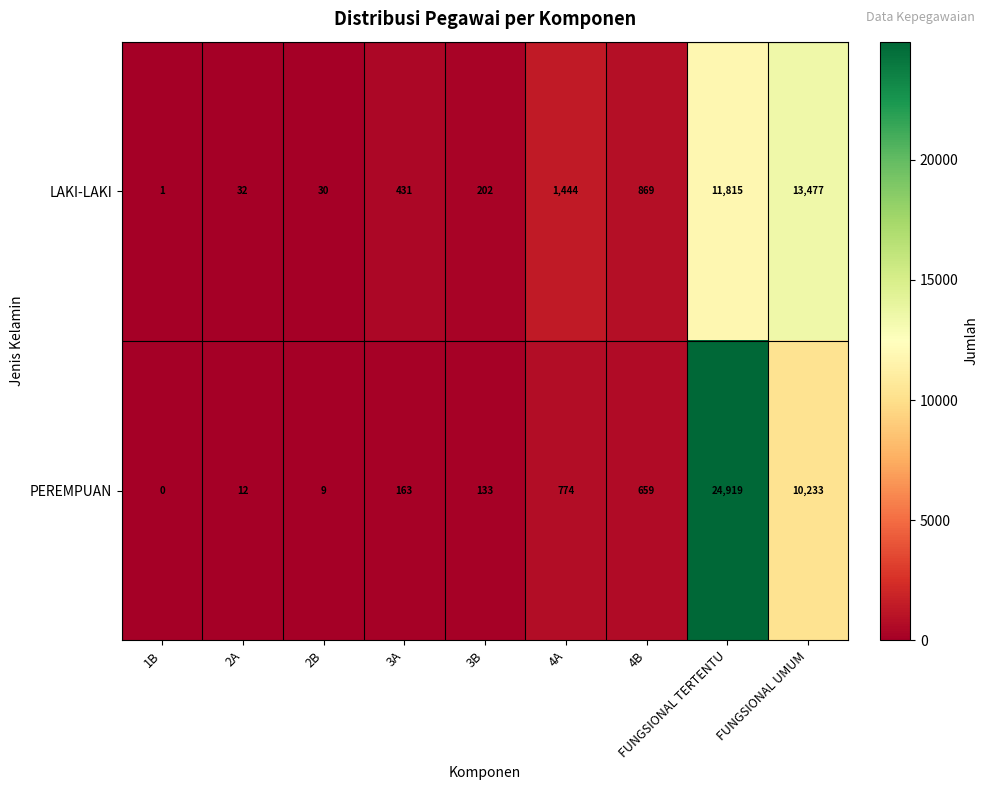

Between 4A and FUNGSIONAL UMUM, which series saw the biggest shift?

LAKI-LAKI